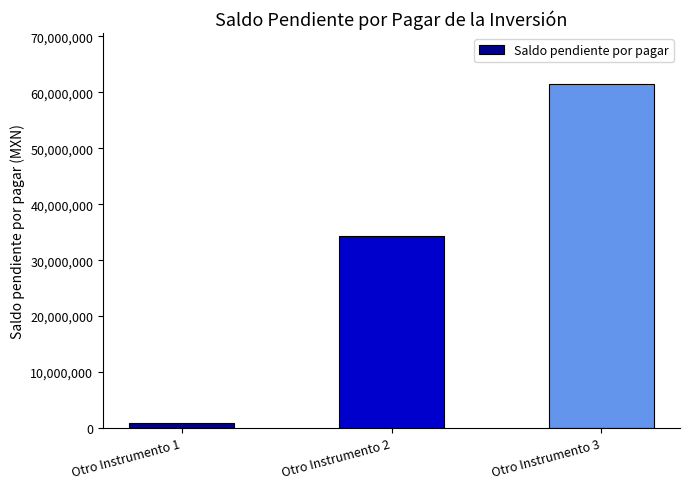

Where is the data nearest to the value 31181349?

Otro Instrumento 2